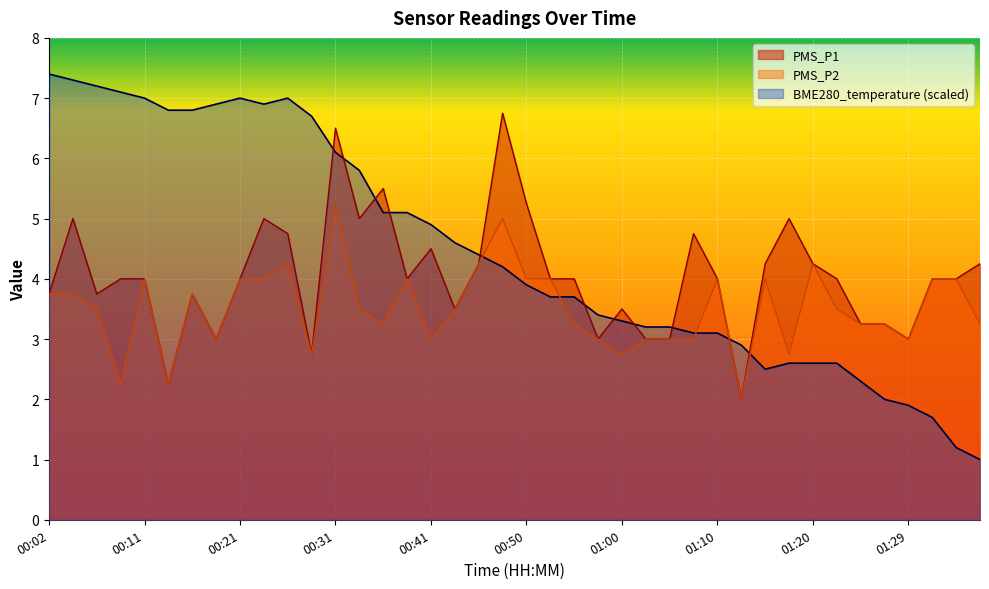

At which label does BME280_temperature reach its peak?

00:02